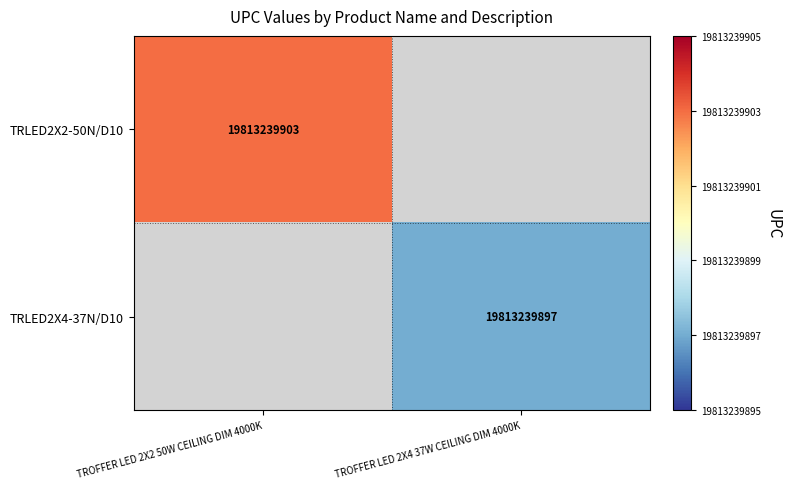

The TRLED2X2-50N/D10 series shows 19813239903 at TROFFER LED 2X2 50W CEILING DIM 4000K. True or false?

True